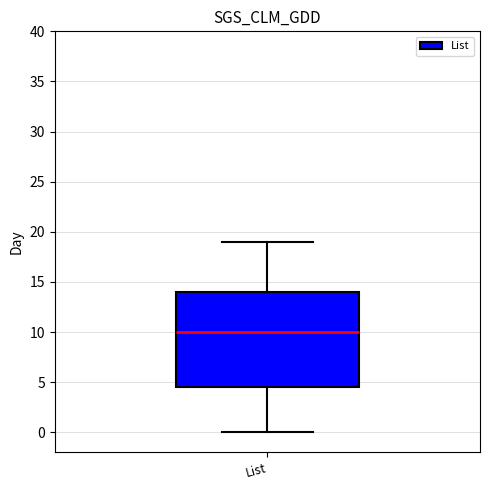

Transcribe this box plot: give where the median line is, the range the box spans, and where the two whiskers end, as read against the y-axis. The values are not printed on the chart, so give them approximately, as read against the axis.

median 10.0, box 4.5 to 14.0, whiskers 0.0 to 19.0